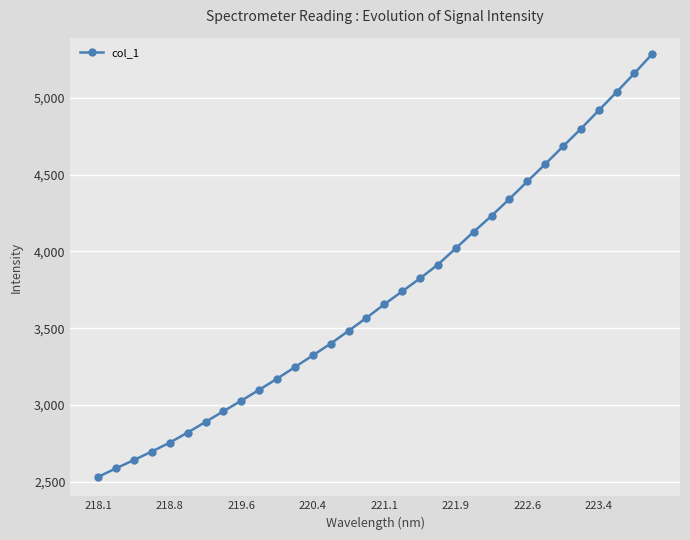

What is the smallest value displayed?

2532.6